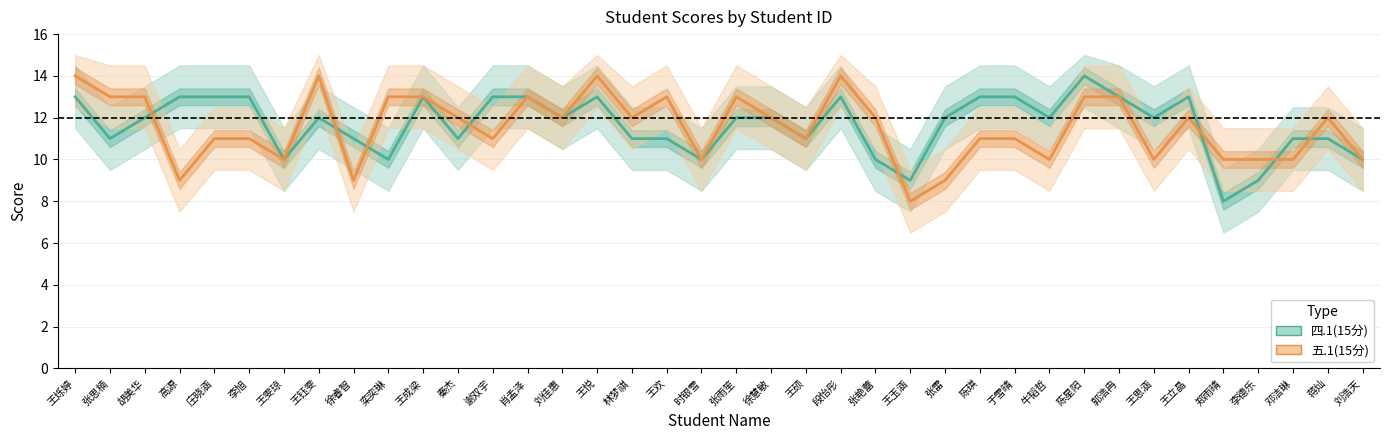

Does the chart display data point markers on the line(s)?

No